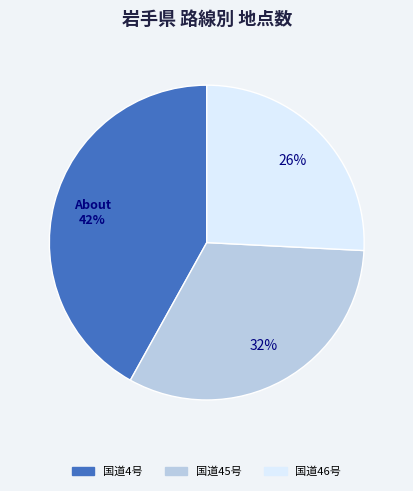

Does 国道45号 account for over 50% of the chart?

No